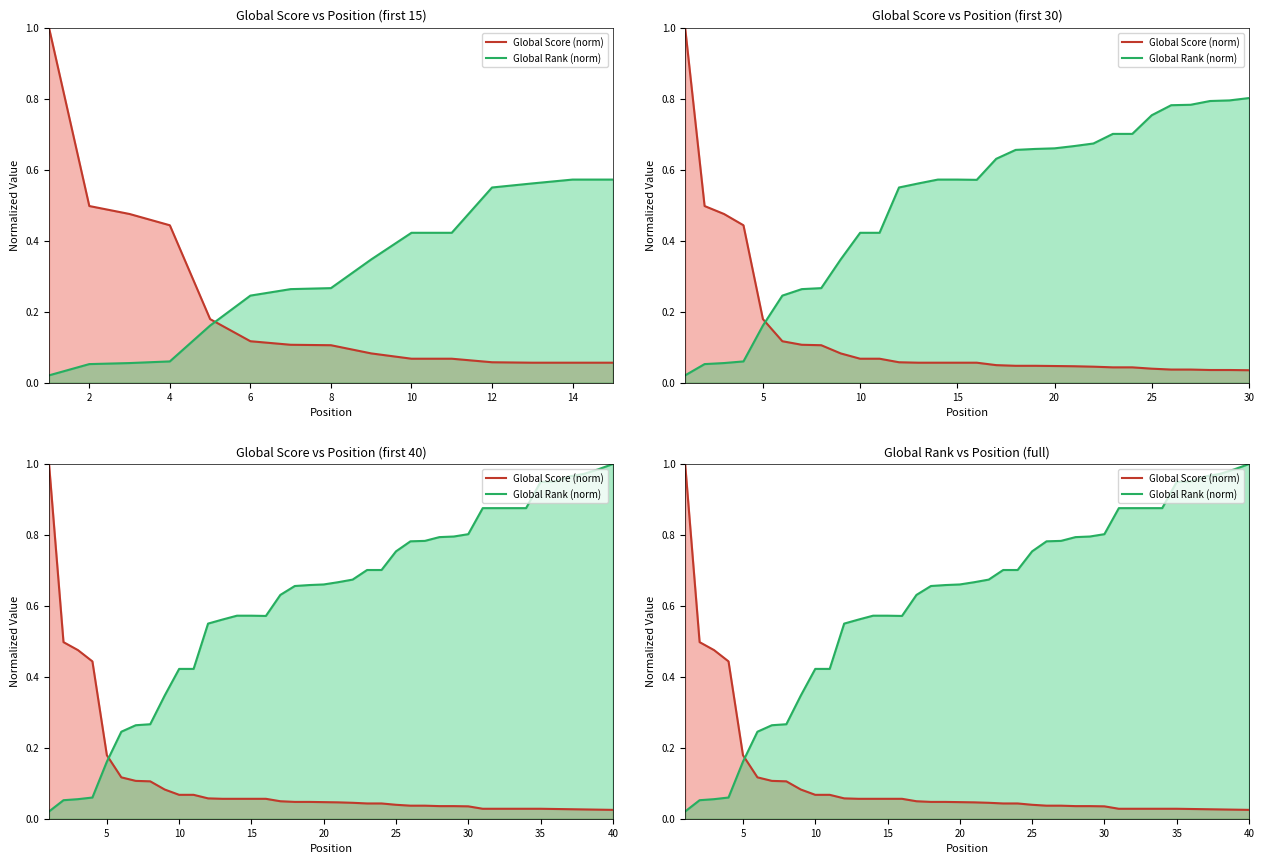

Reading left to right, what are all the values shown in this chart?

Global Score (norm): 1.0	0.5	0.5	0.4	0.2	0.1	0.1	0.1	0.1	0.1	0.1	0.1	0.1	0.1	0.1	0.1	0.0	0.0	0.0	0.0	0.0	0.0	0.0	0.0	0.0	0.0	0.0	0.0	0.0	0.0	0.0	0.0	0.0	0.0	0.0	0.0	0.0	0.0	0.0	0.0
Global Rank (norm): 0.0	0.1	0.1	0.1	0.2	0.2	0.3	0.3	0.3	0.4	0.4	0.6	0.6	0.6	0.6	0.6	0.6	0.7	0.7	0.7	0.7	0.7	0.7	0.7	0.8	0.8	0.8	0.8	0.8	0.8	0.9	0.9	0.9	0.9	0.9	1.0	1.0	1.0	1.0	1.0